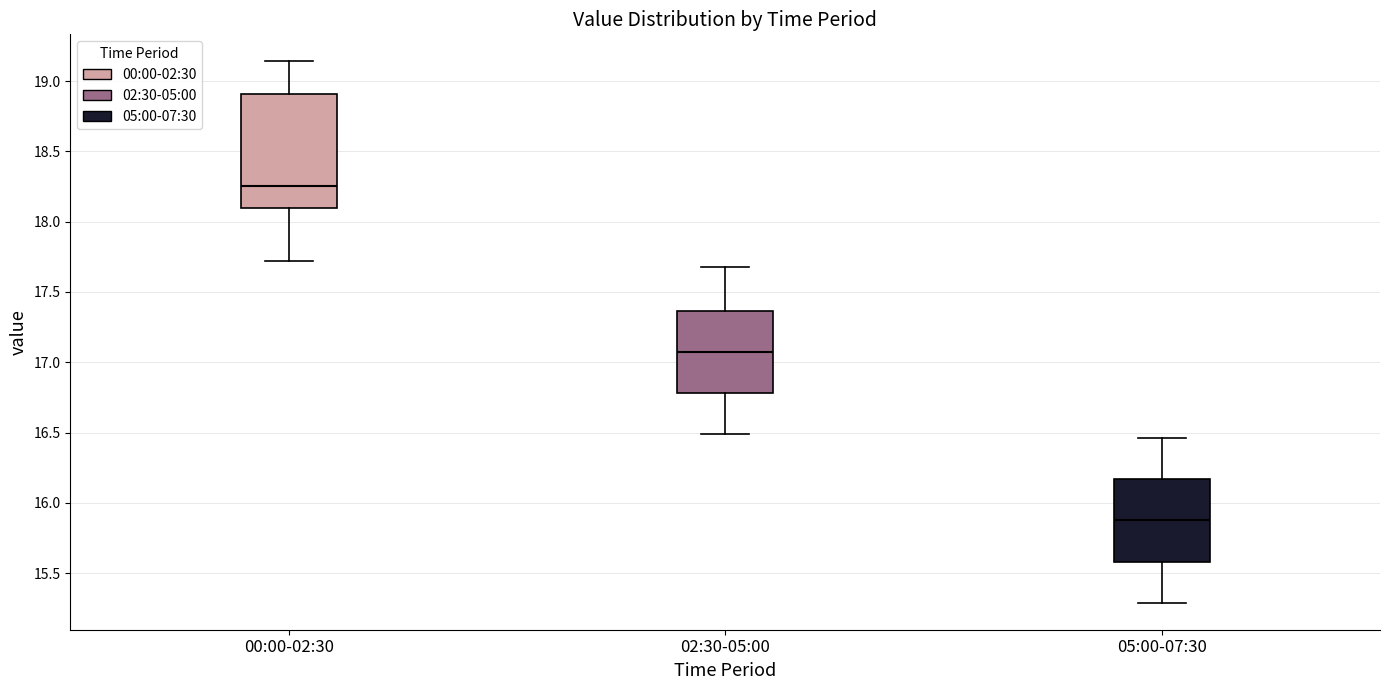

Reading left to right, read every box against the y-axis: the position of its median line, the range the box covers, and the ends of its whiskers. The values are not printed on the chart, so give them approximately, as read against the axis.

00:00-02:30: median 18.25, box 18.10 to 18.90, whiskers 17.70 to 19.15
02:30-05:00: median 17.10, box 16.80 to 17.35, whiskers 16.50 to 17.70
05:00-07:30: median 15.90, box 15.60 to 16.15, whiskers 15.30 to 16.45